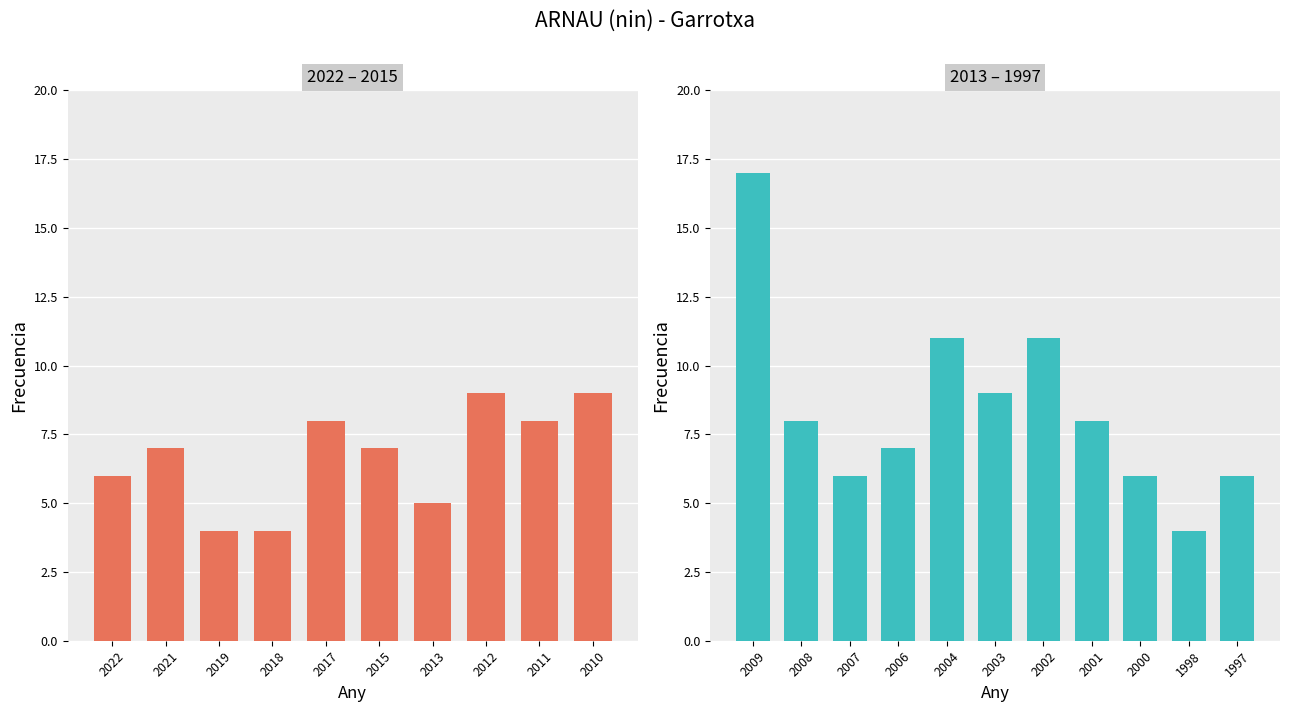

How many bars are there in total?

21